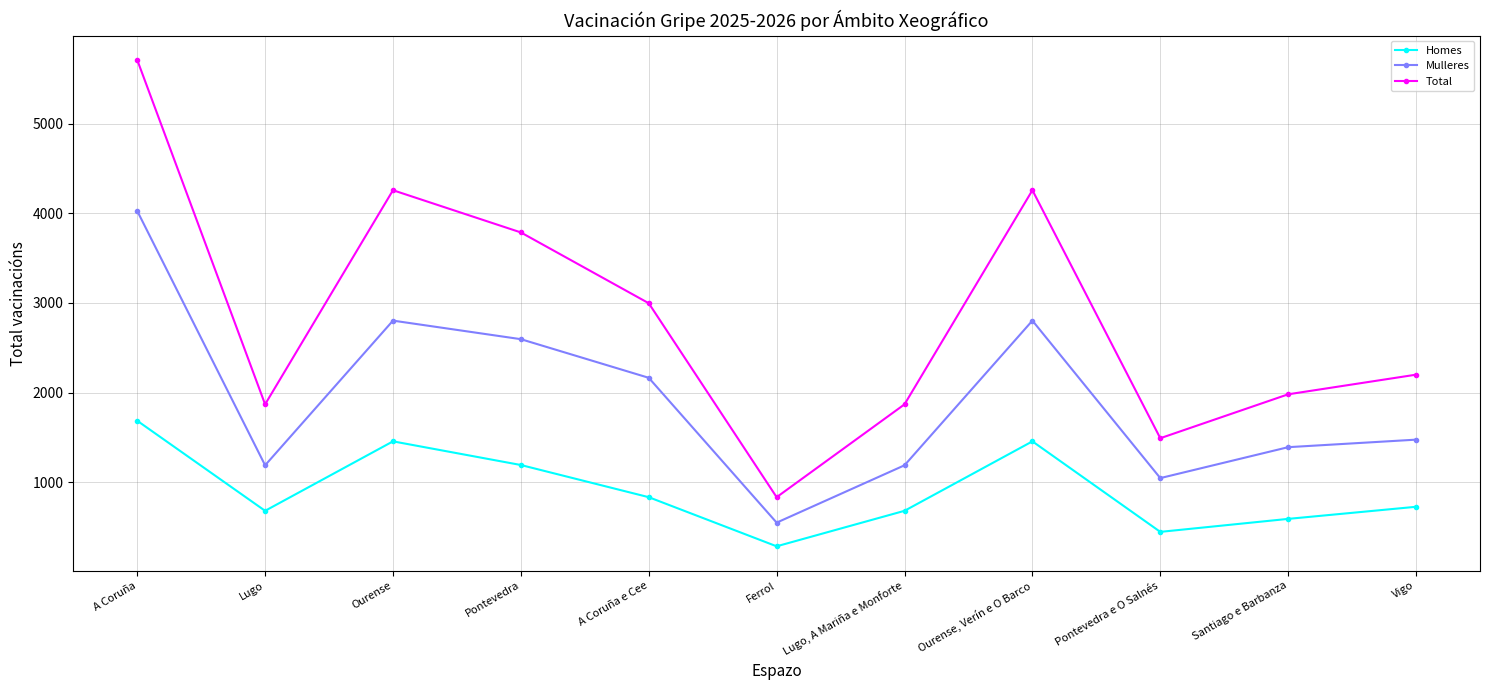

What is the label of the 1st point from the right?

Vigo